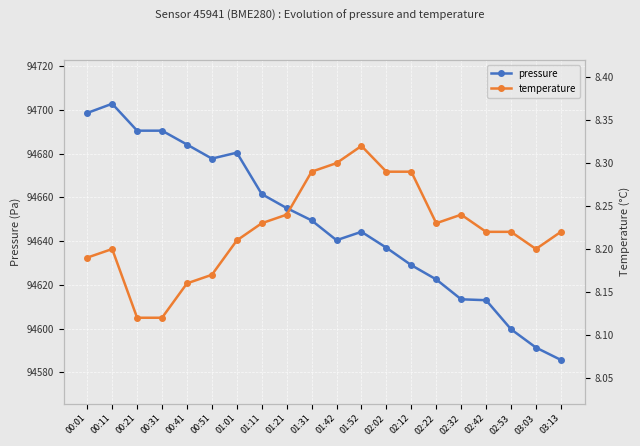

Which series has the largest total across all categories?

pressure